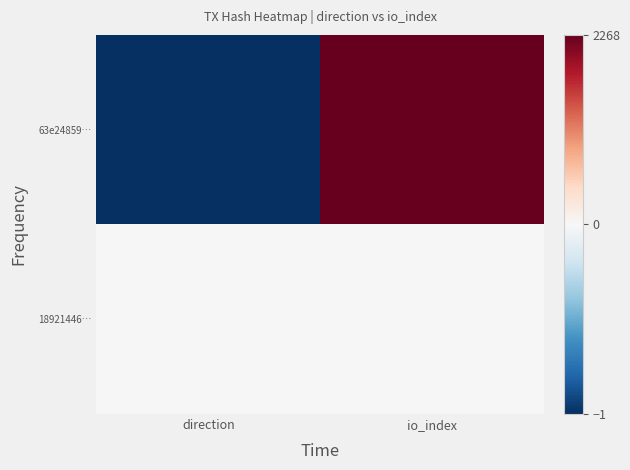

What is the total value across all series at io_index?

2275